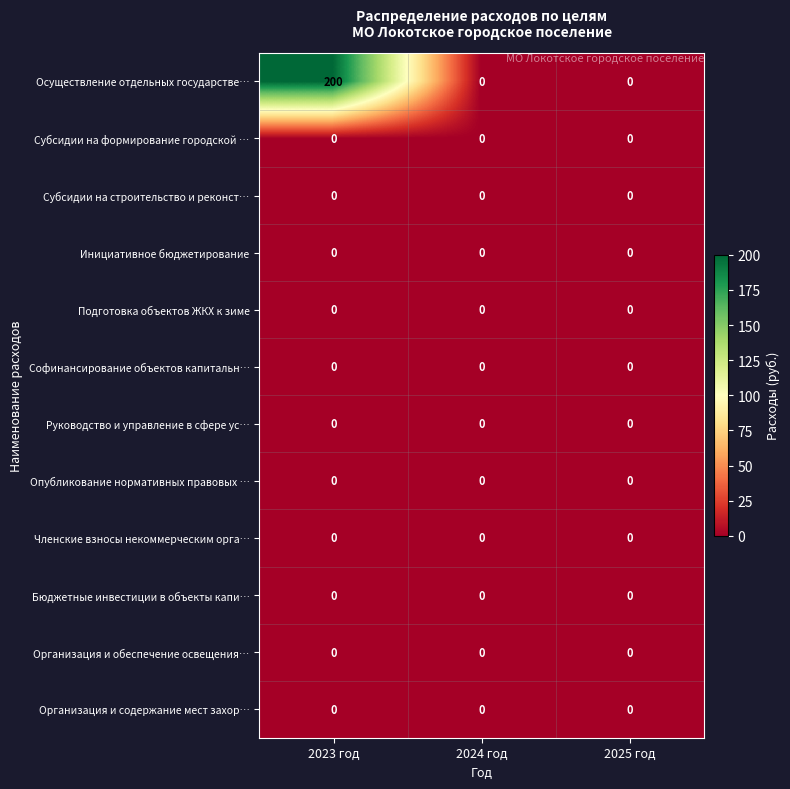

Is it true that Софинансирование объектов капитальн… equals 0 at 2025 год?

True